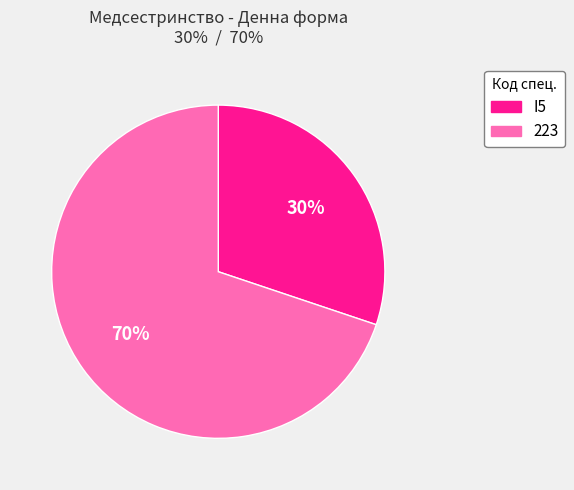

The I5 slice represents 30% of the pie. True or false?

True